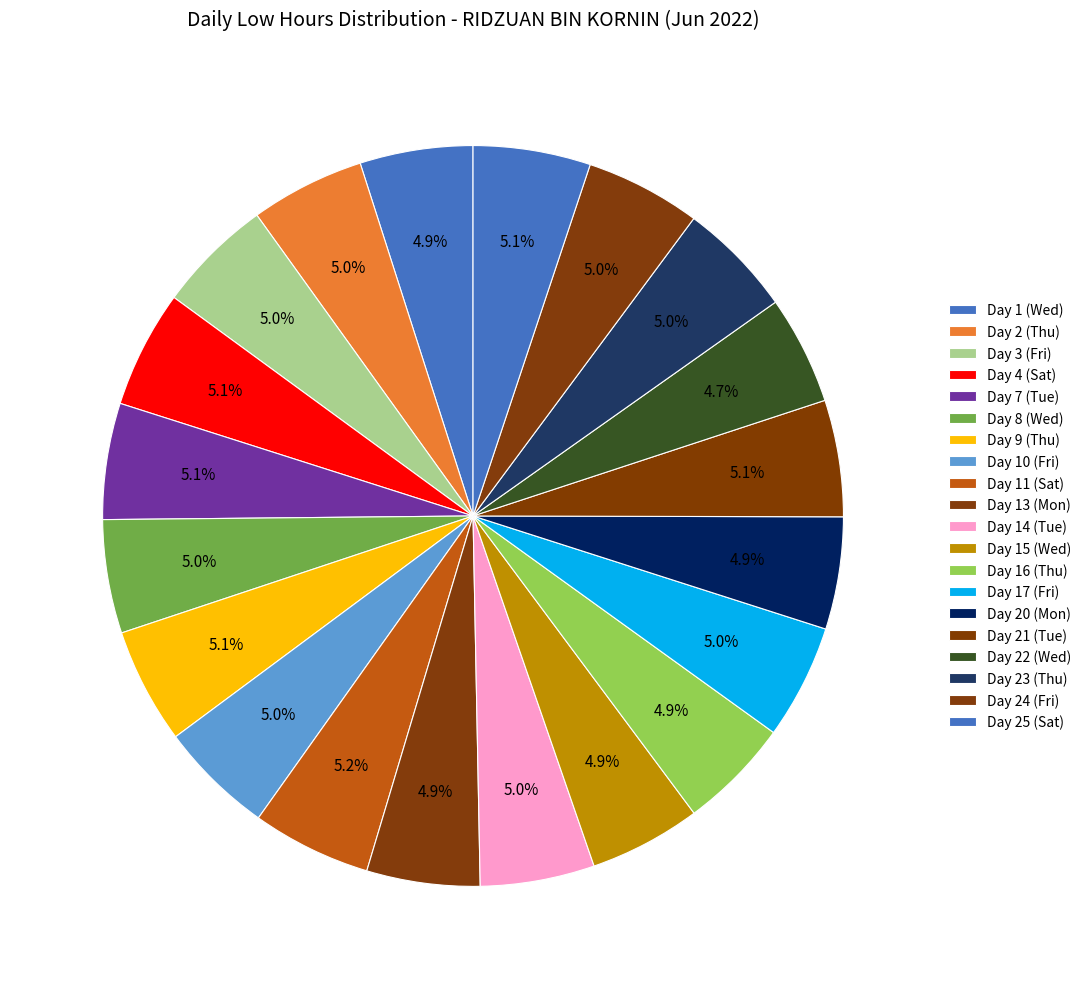

How many slices are in this pie chart?

20